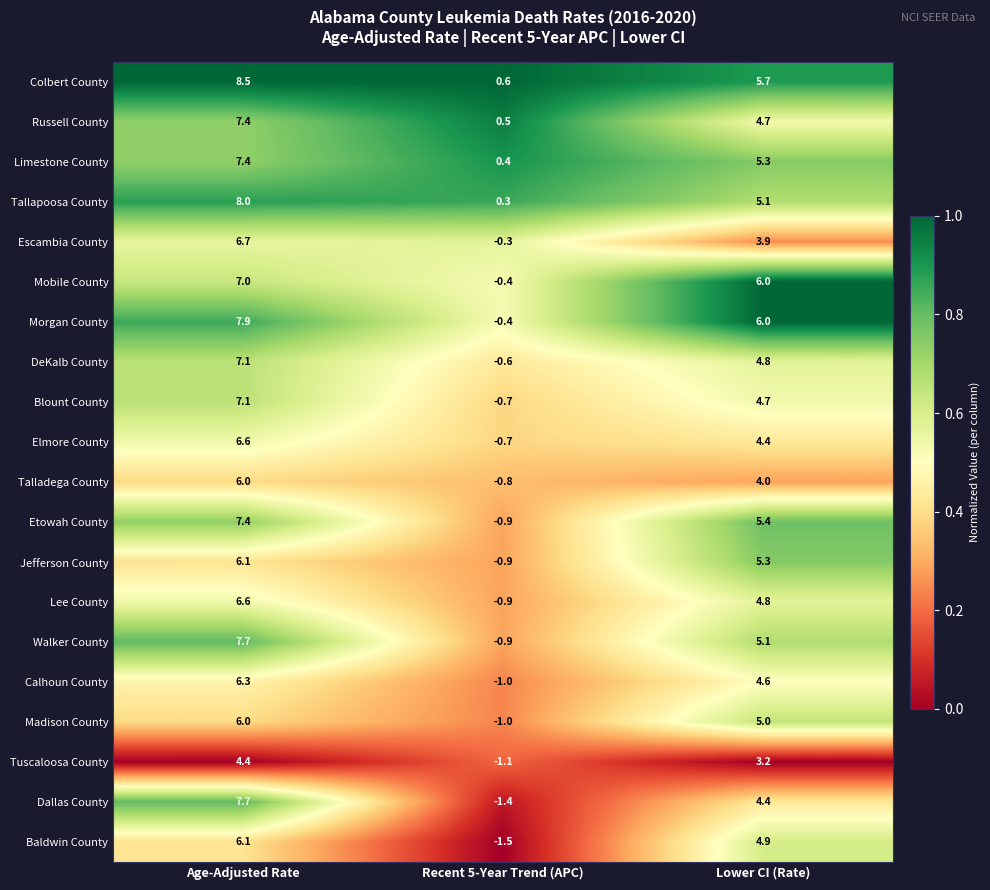

The value of DeKalb County at Age-Adjusted Rate is 4.3. True or false?

False